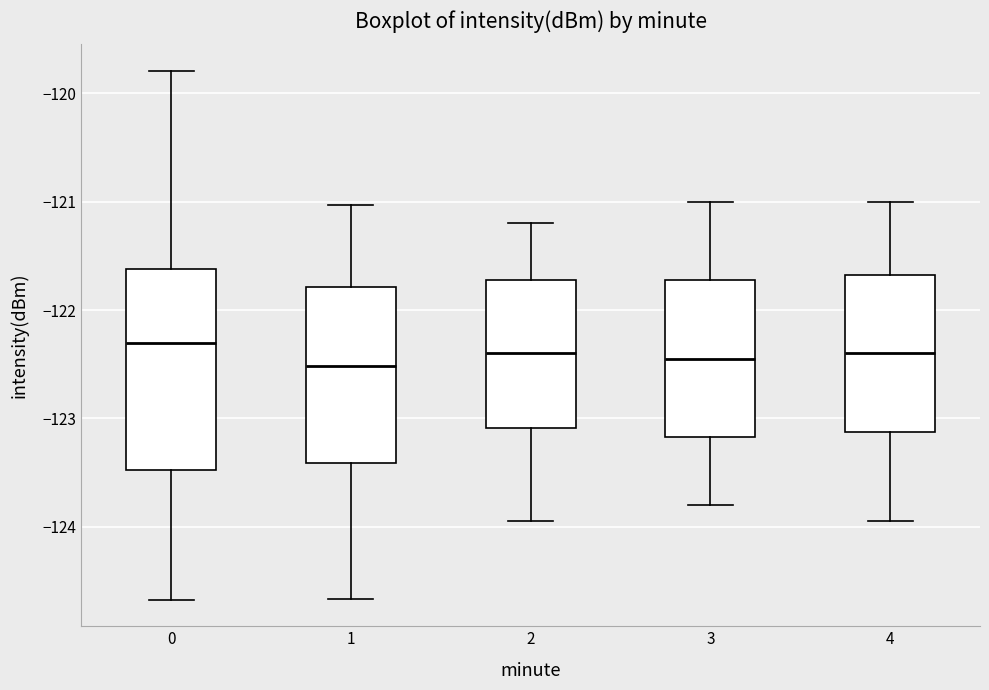

Which box is the tallest, from its lower edge to its upper edge?

0